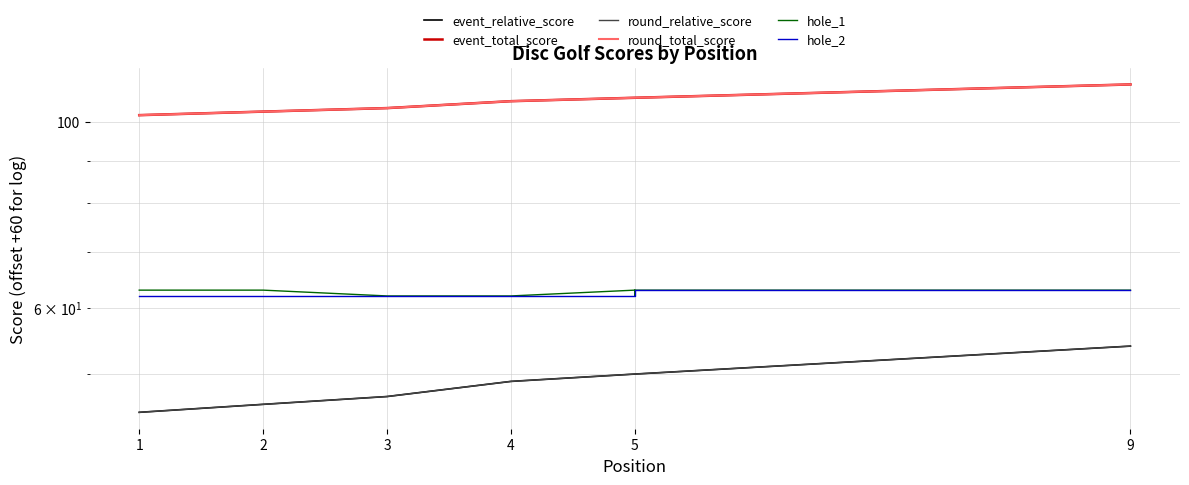

What is the minimum value shown in the chart?

45